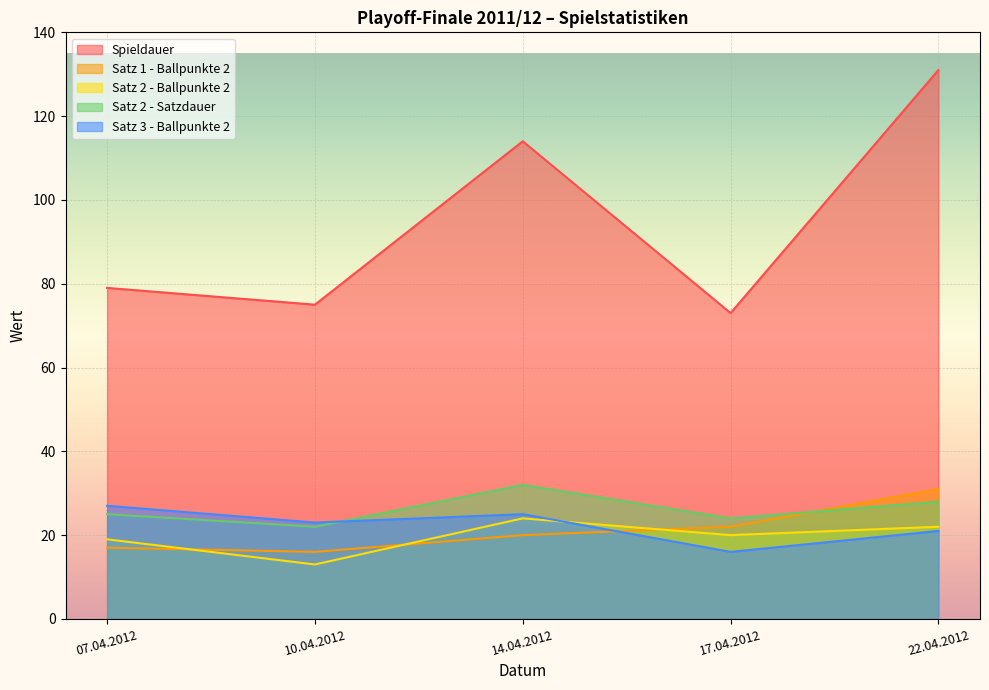

At which label does Spieldauer first exceed 79?

14.04.2012